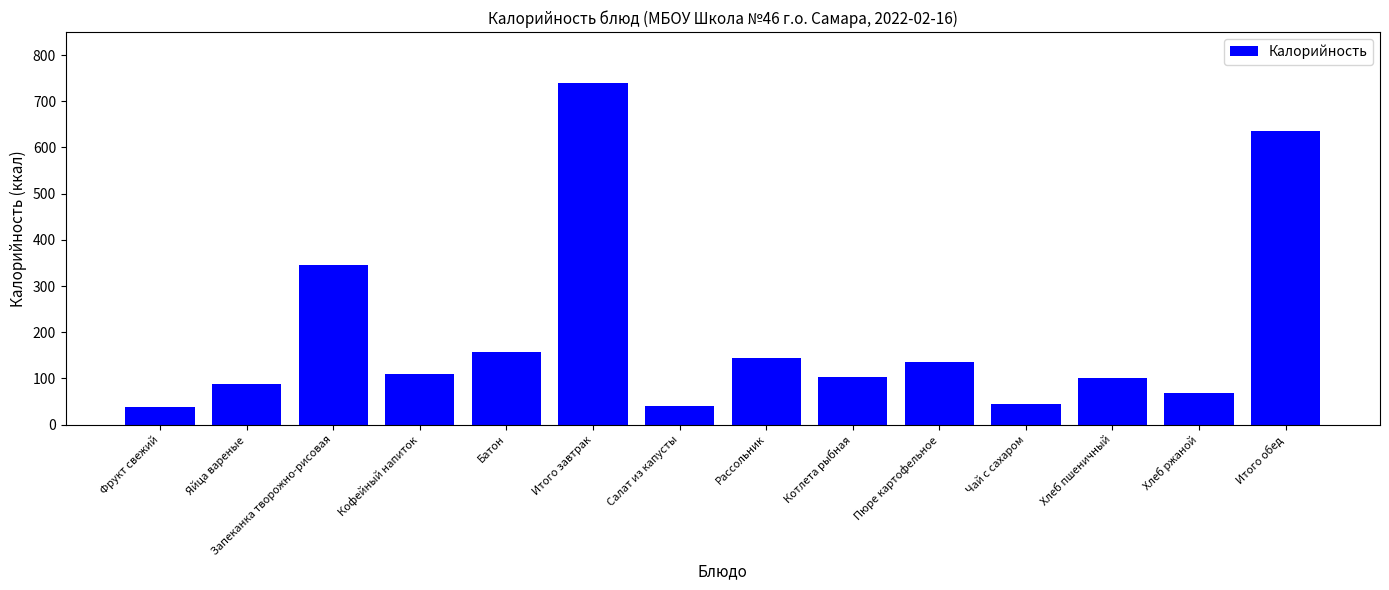

At which label is the value closest to 389?

Запеканка творожно-рисовая